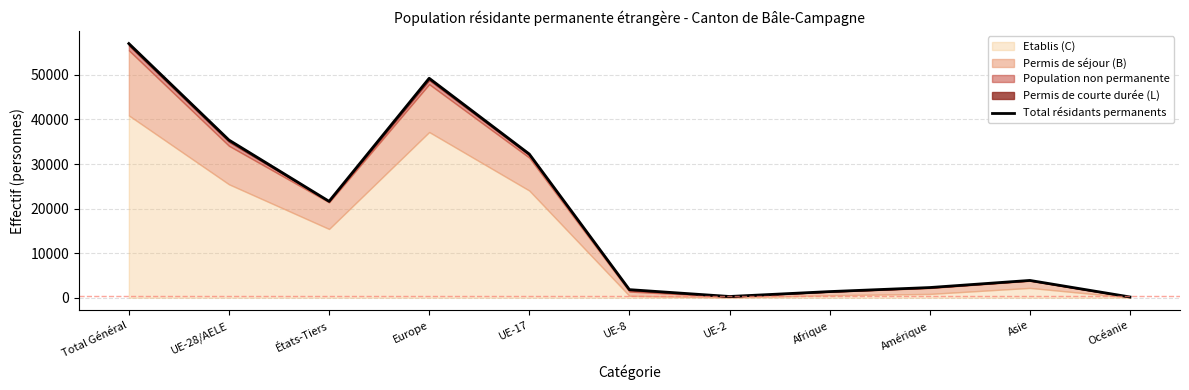

The chart shows a value of 5698 at États-Tiers. True or false?

False